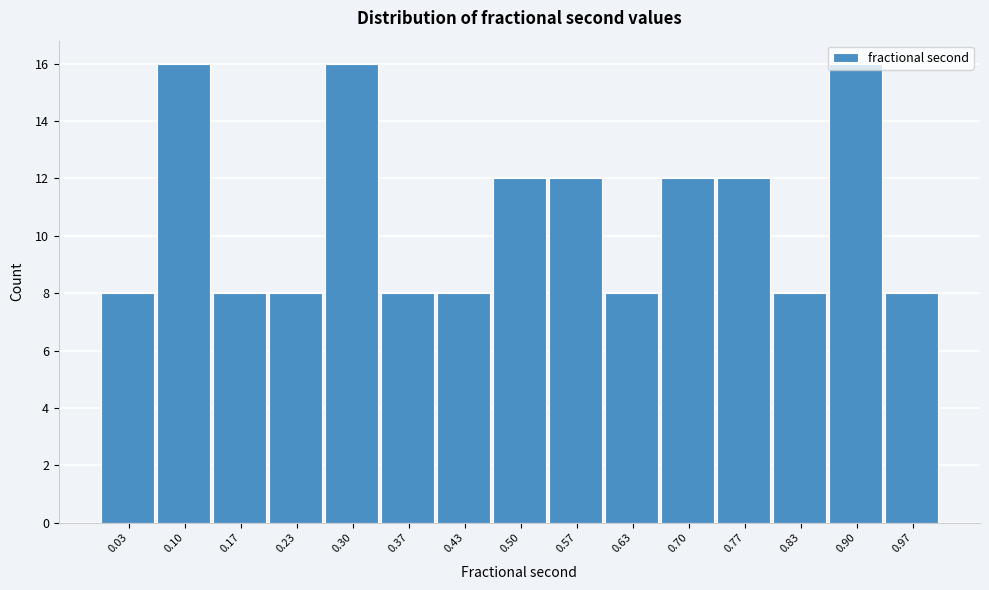

Reading left to right, list every bar in this chart as the range it spans on the x-axis followed by its height. Neither the bar edges nor the heights are printed on the chart, so give them approximately, as read against the axes.

0.00 to 0.07: 8
0.07 to 0.13: 16
0.13 to 0.20: 8
0.20 to 0.27: 8
0.27 to 0.33: 16
0.33 to 0.40: 8
0.40 to 0.47: 8
0.47 to 0.53: 12
0.53 to 0.60: 12
0.60 to 0.67: 8
0.67 to 0.73: 12
0.73 to 0.80: 12
0.80 to 0.87: 8
0.87 to 0.93: 16
0.93 to 1.00: 8